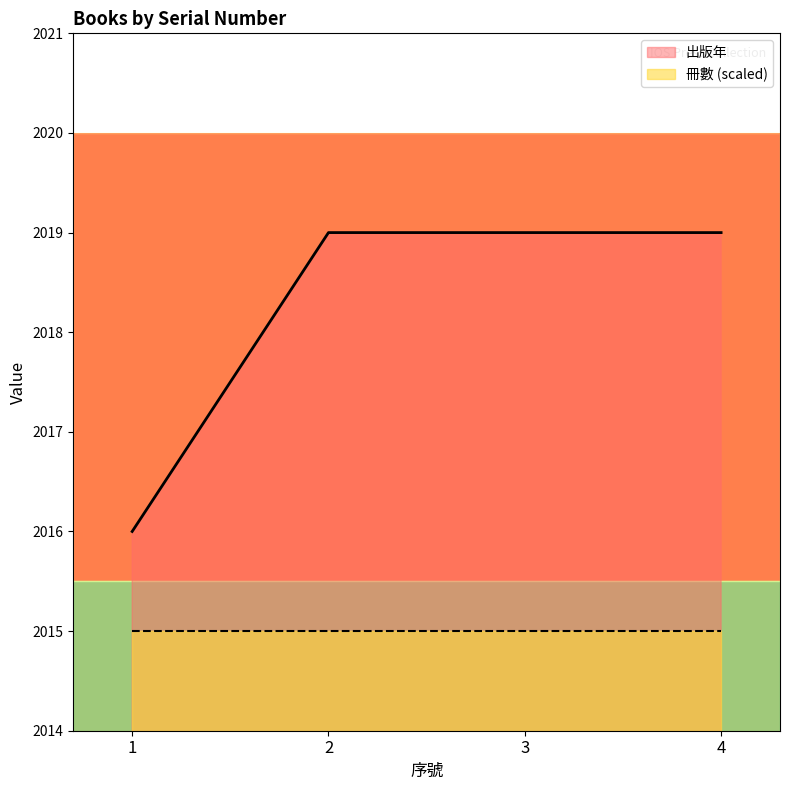

Reading left to right, list all the values displayed in this chart.

2016	2019	2019	2019